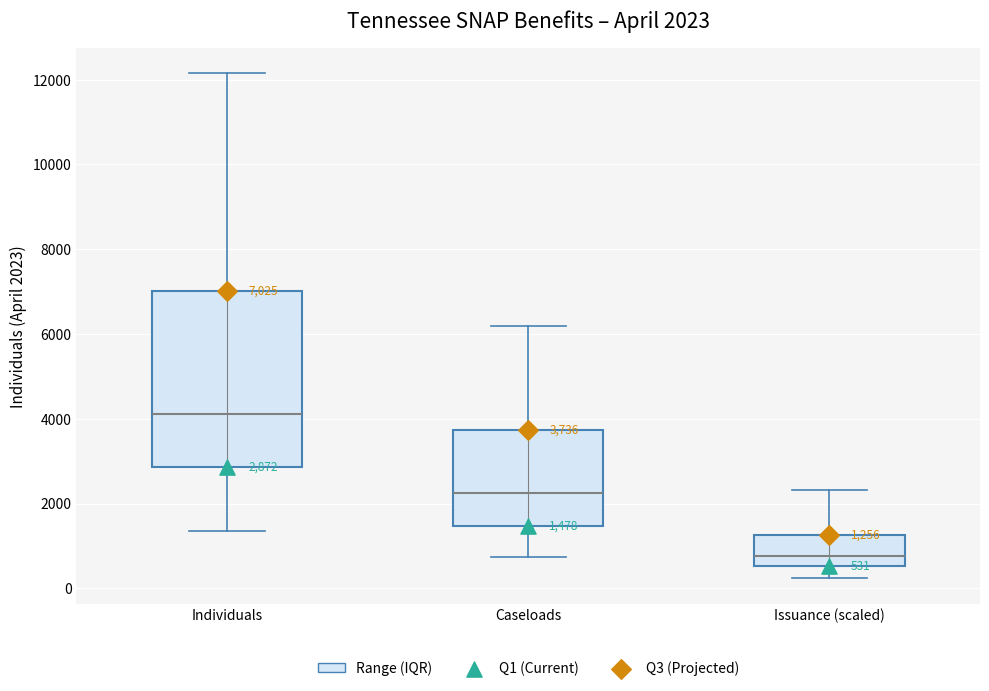

Which box has the highest median line?

Individuals